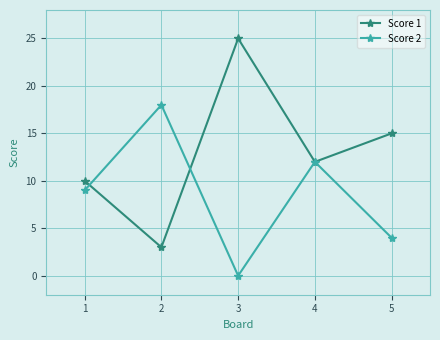

Reading left to right, list all the values displayed in this chart.

Score 1: 10	3	25	12	15
Score 2: 9	18	0	12	4